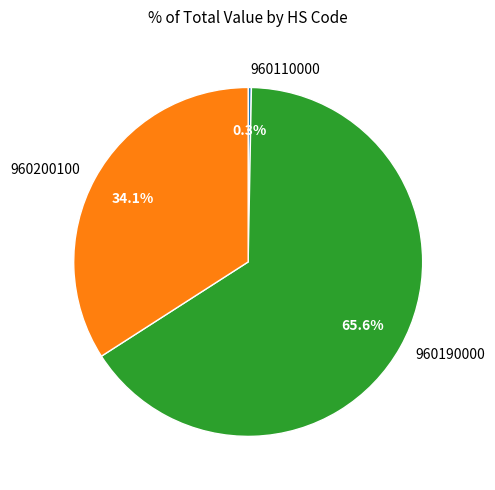

Is there any slice that represents more than half of the pie?

Yes